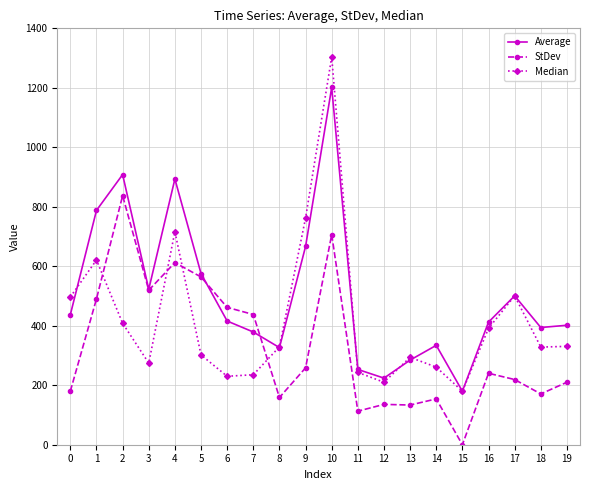

Which series ends up on top after the final intersection of StDev and Median?

Median